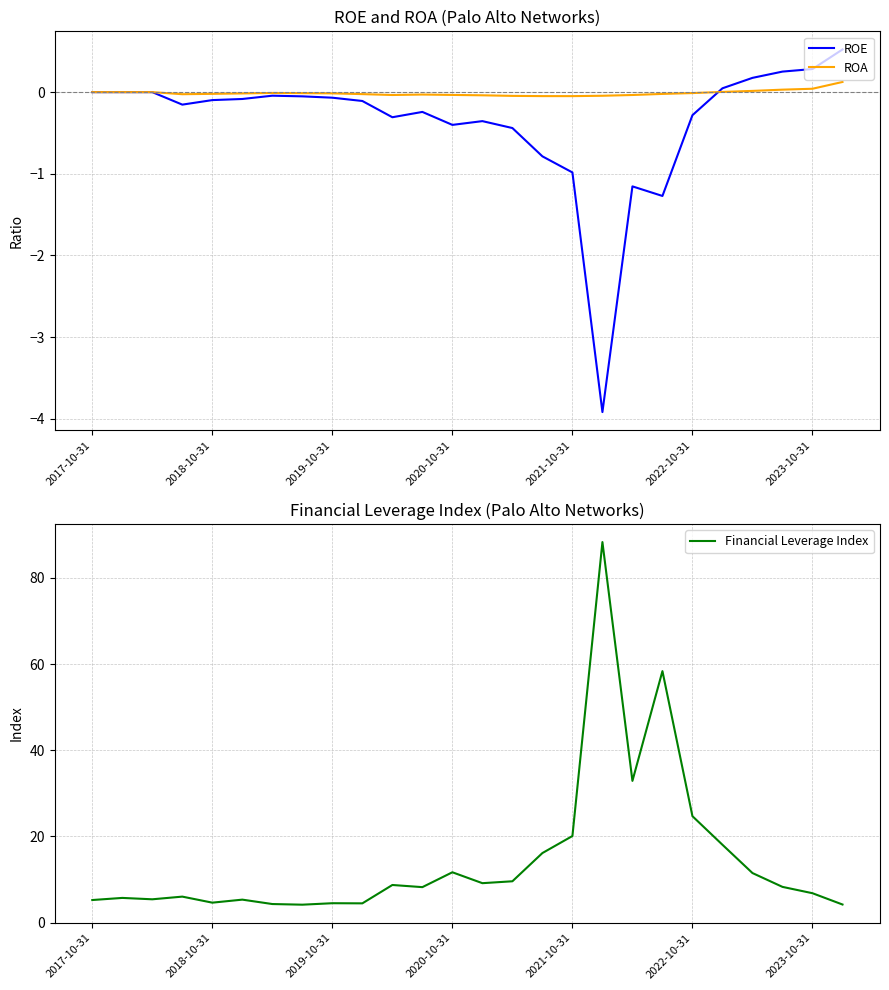

What is the minimum value for Financial Leverage Index?

4.2